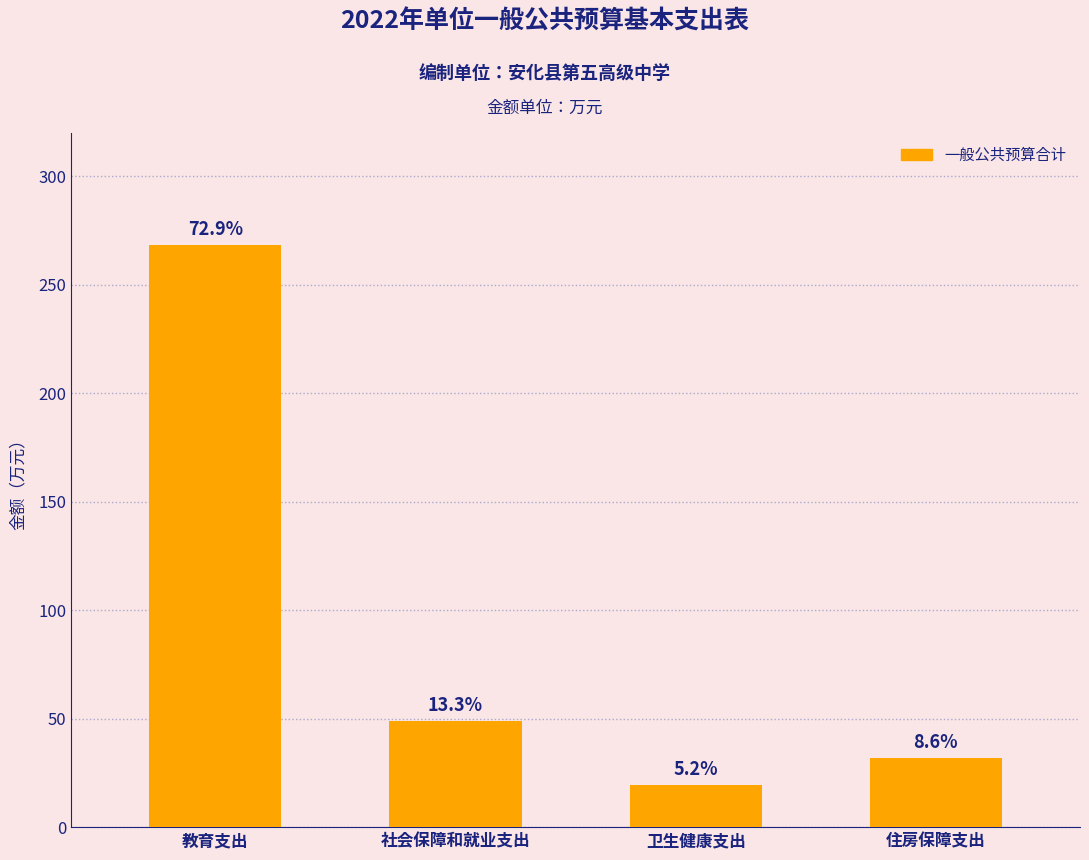

At which label is the value closest to 143?

社会保障和就业支出